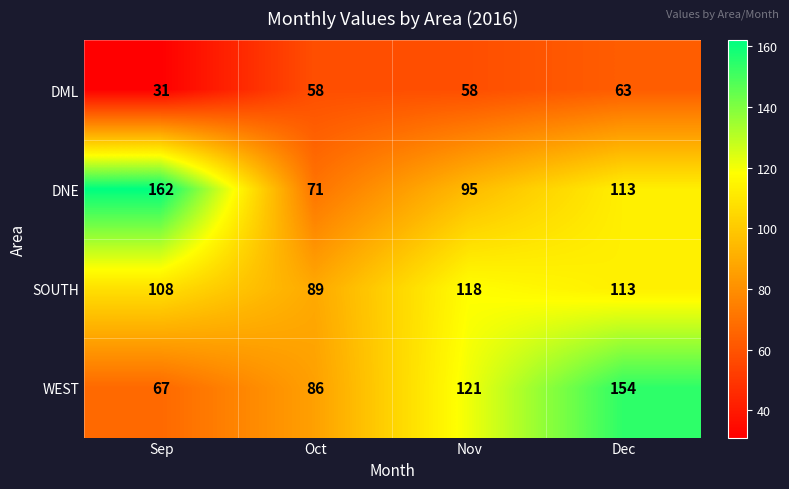

What is the sum of all WEST values?

428